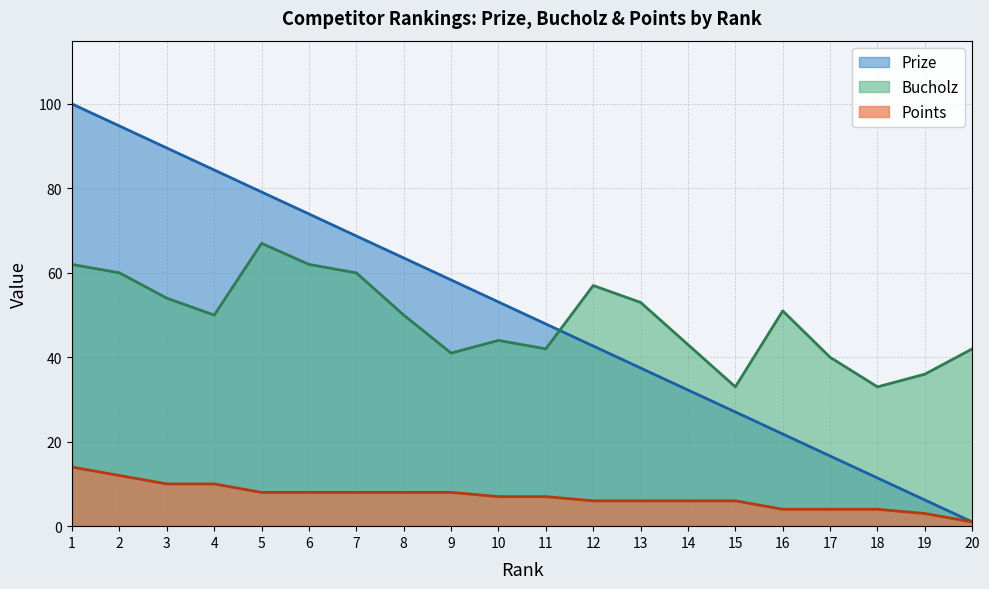

Which category has the lowest value in the Bucholz series?

15